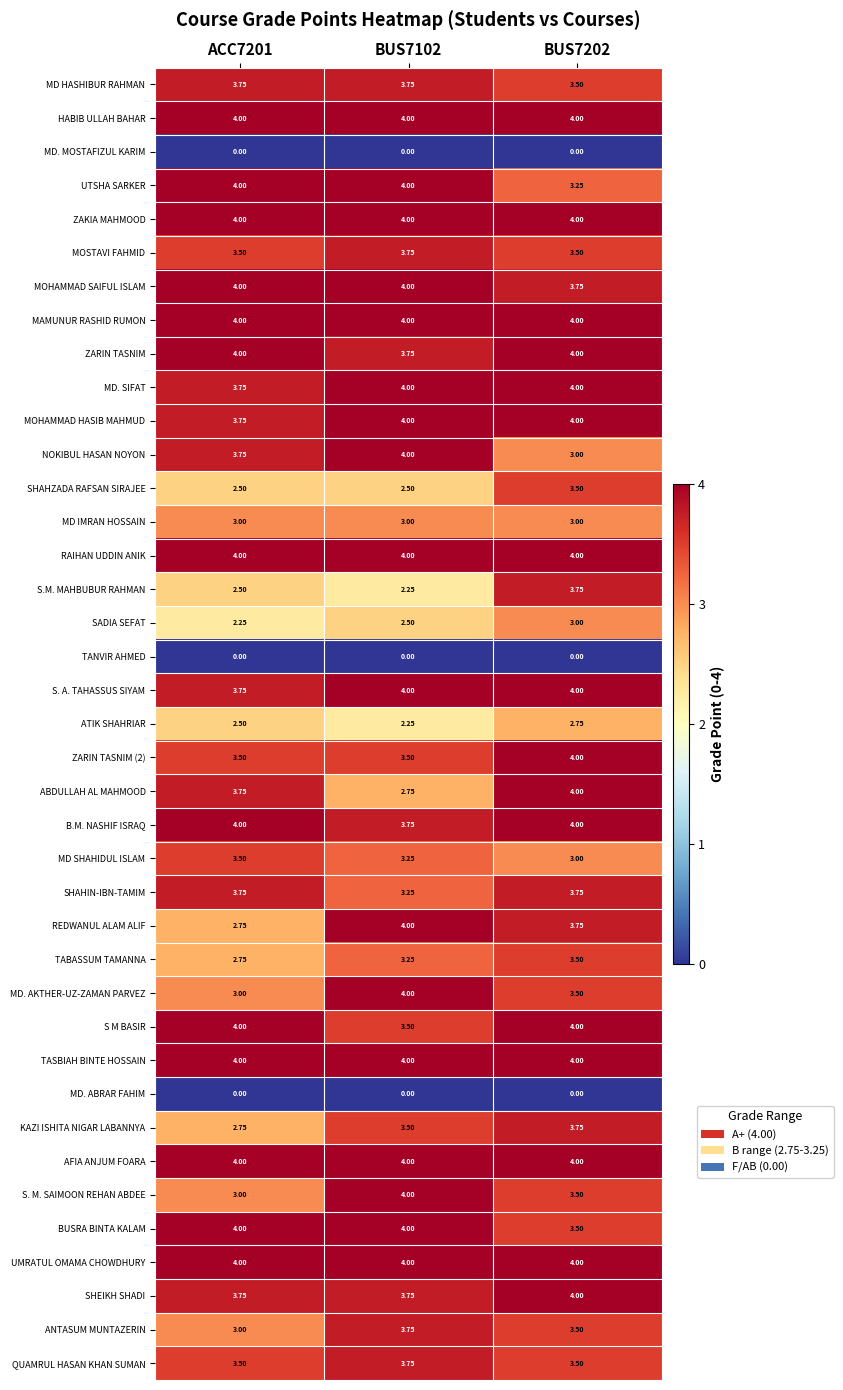

How many categories are shown in the chart?

3